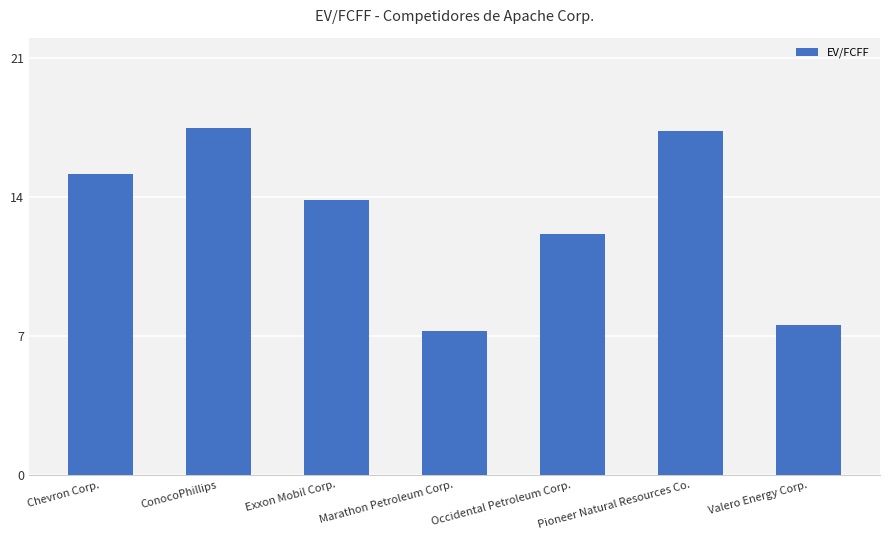

The value at Chevron Corp. is 25.1. True or false?

False